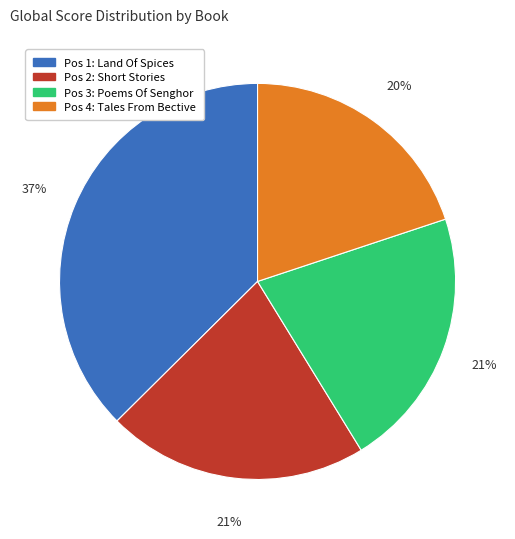

Is there a majority slice in this chart?

No